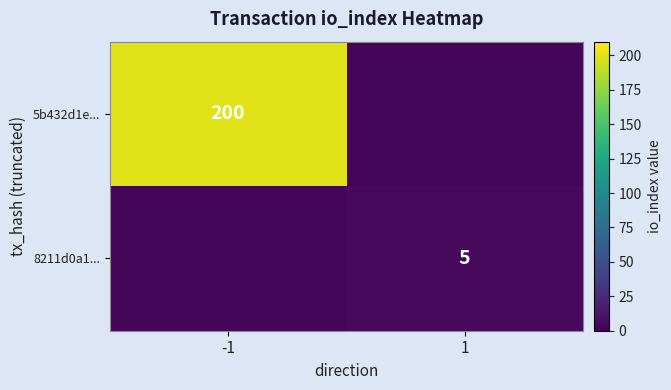

True or false: 5b432d1e... has a value of 284 at -1.

False